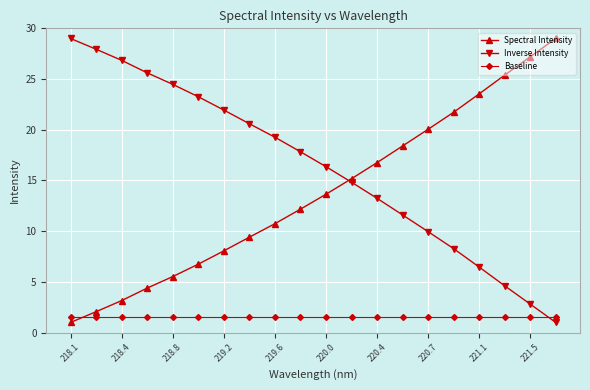

List the series in order of their overall mean, highest first.

Inverse Intensity, Spectral Intensity, Baseline